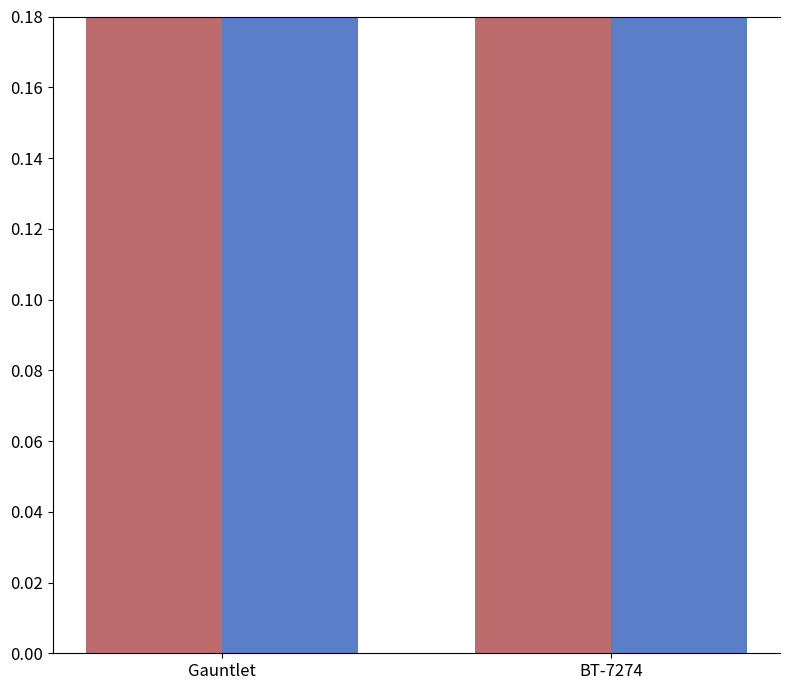

How many distinct data groups are displayed?

2